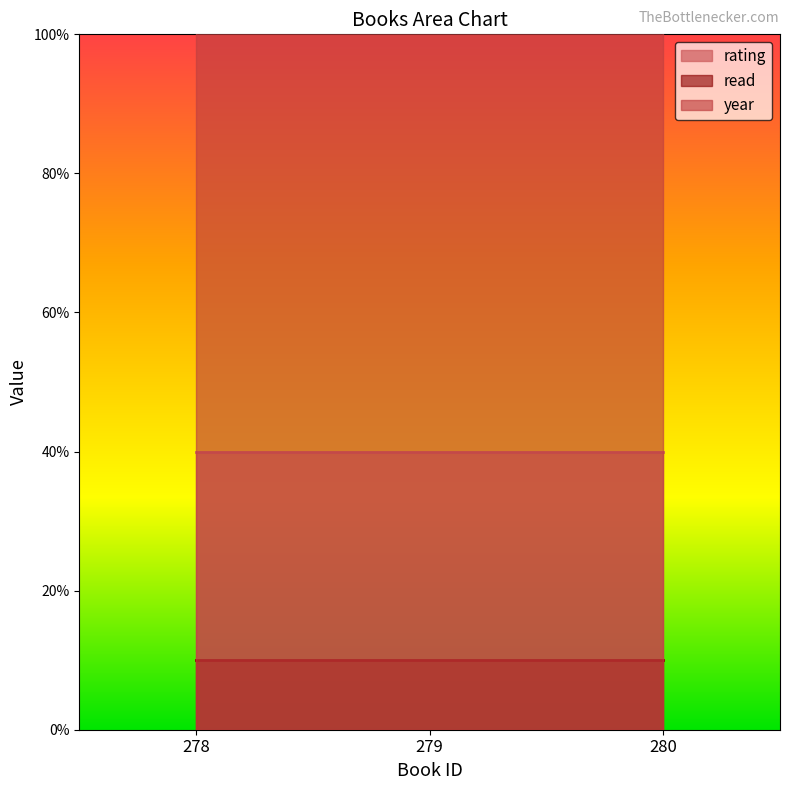

At which label is rating closest to 4?

278